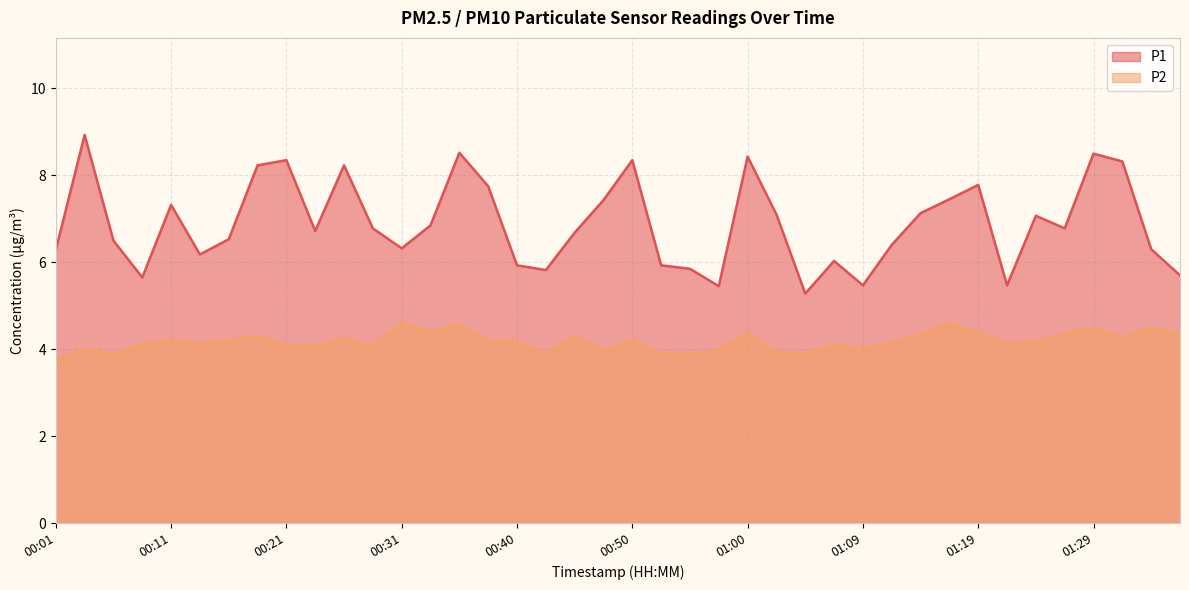

Is it true that P2 equals 4.2 at 00:26?

True